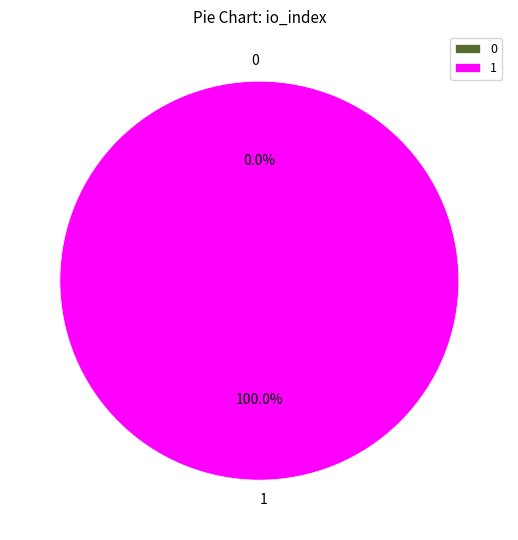

To the nearest percent, what percentage of the pie is 1?

100%